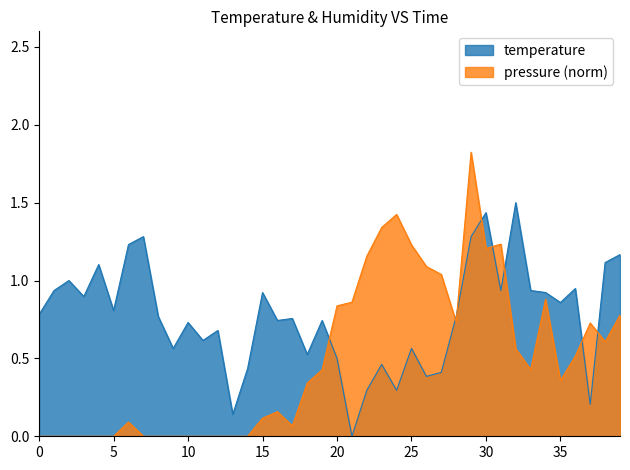

How many values are above zero?

39